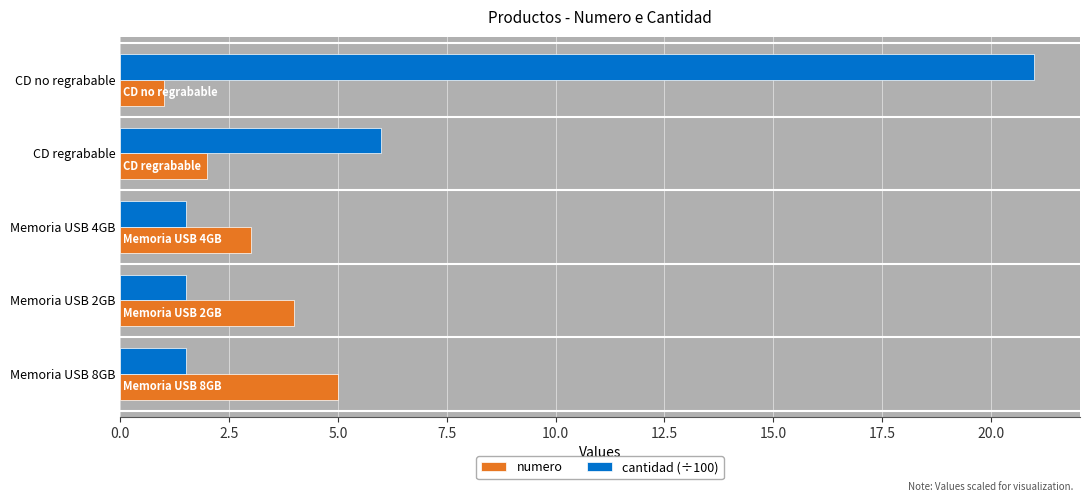

What is the approximate value of numero at CD regrabable?

2.0